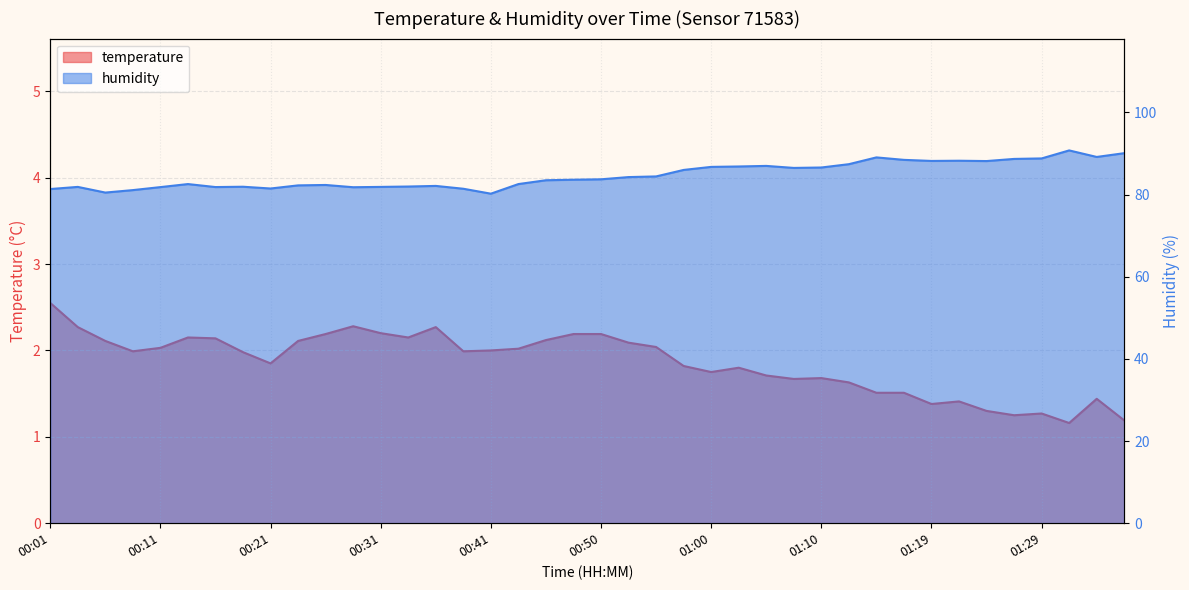

True or false: humidity and temperature cross at least once.

False